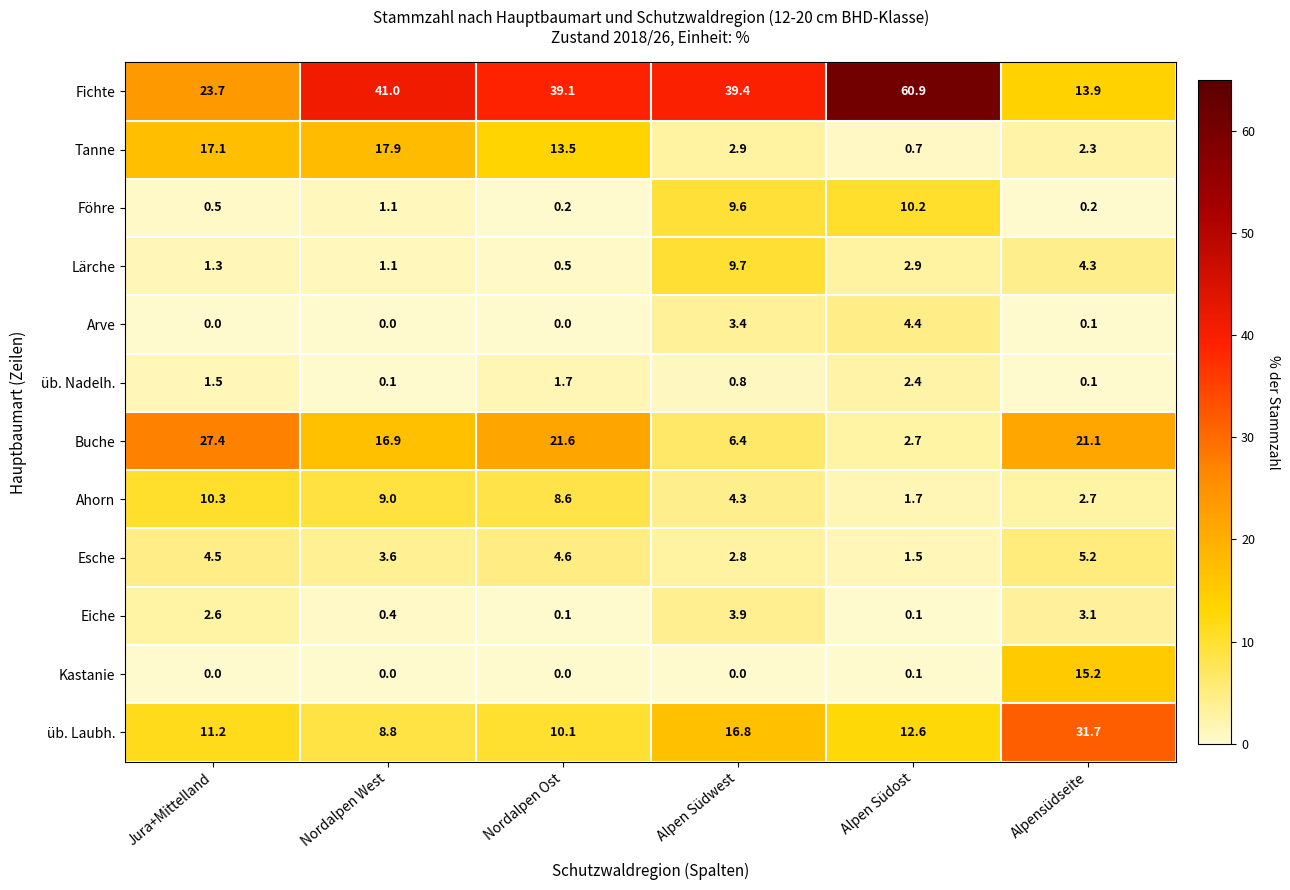

At which category is the sum across all series the highest?

Alpen Südost